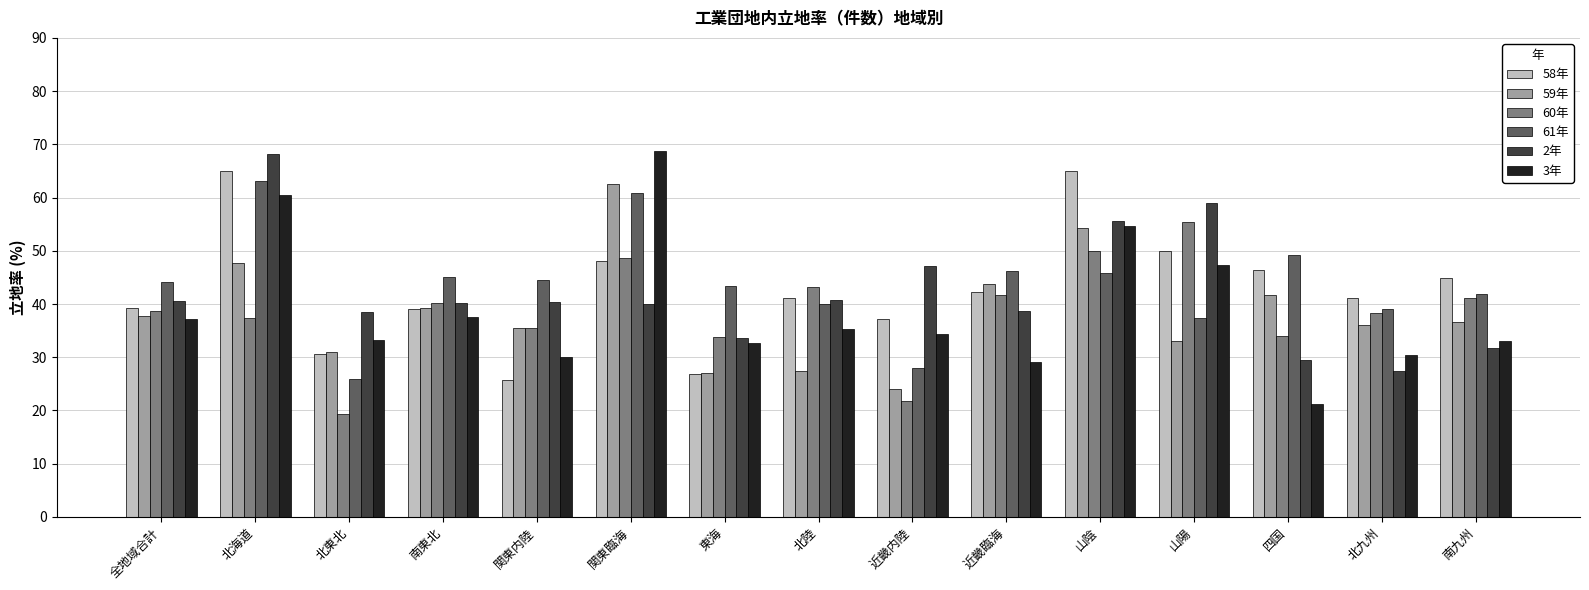

Which series changed the most between 北東北 and 近畿内陸?

2年